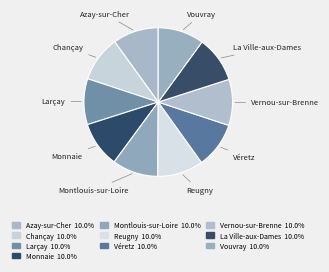

Combined, do La Ville-aux-Dames and Monnaie account for over 50%?

No